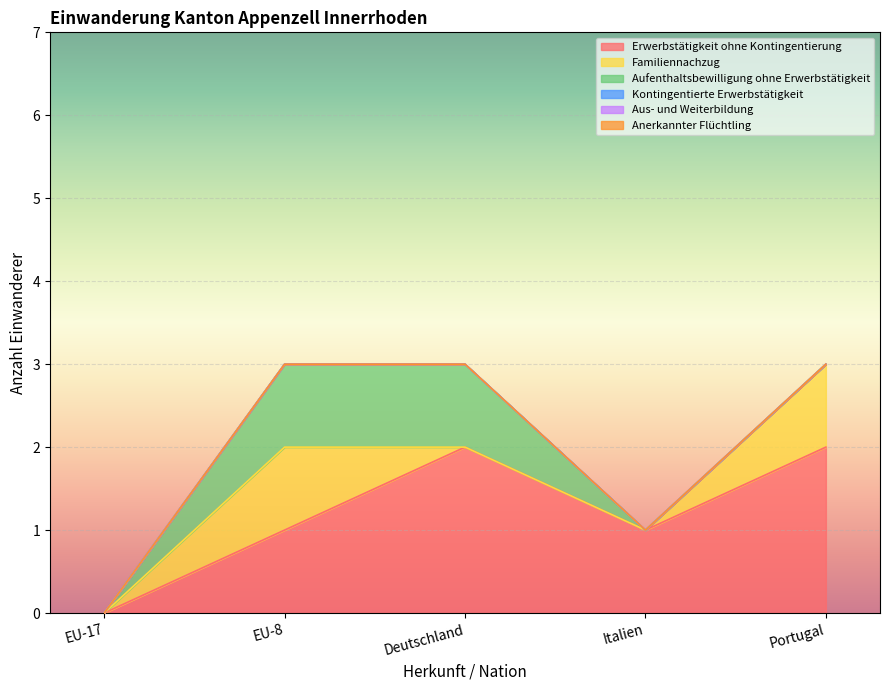

What position from the right is Portugal?

1